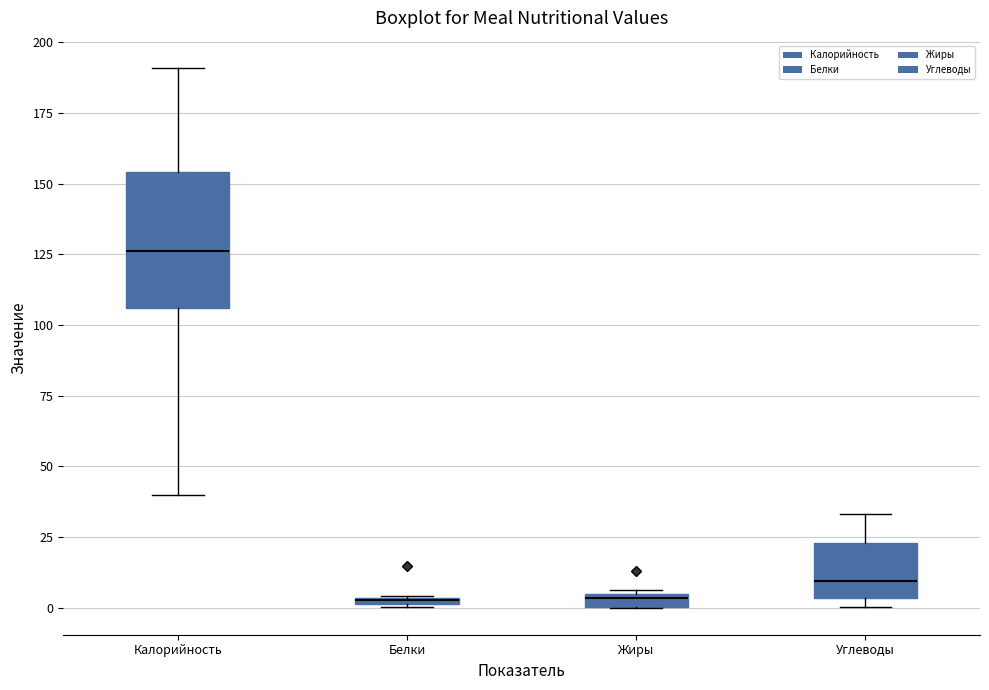

Where does the upper whisker of the box for Калорийность end on the y-axis? The values are not printed on the chart, so give them approximately, as read against the axis.

190